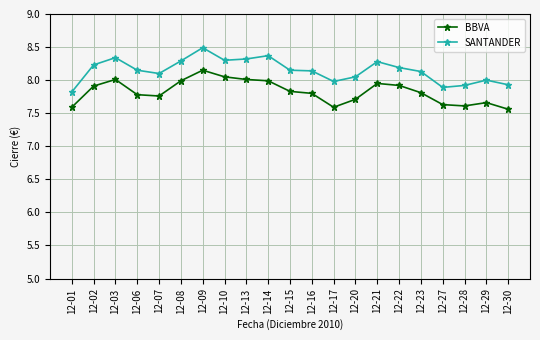

In SANTANDER, how many points are lower than both neighbors (excluding endpoints)?

4